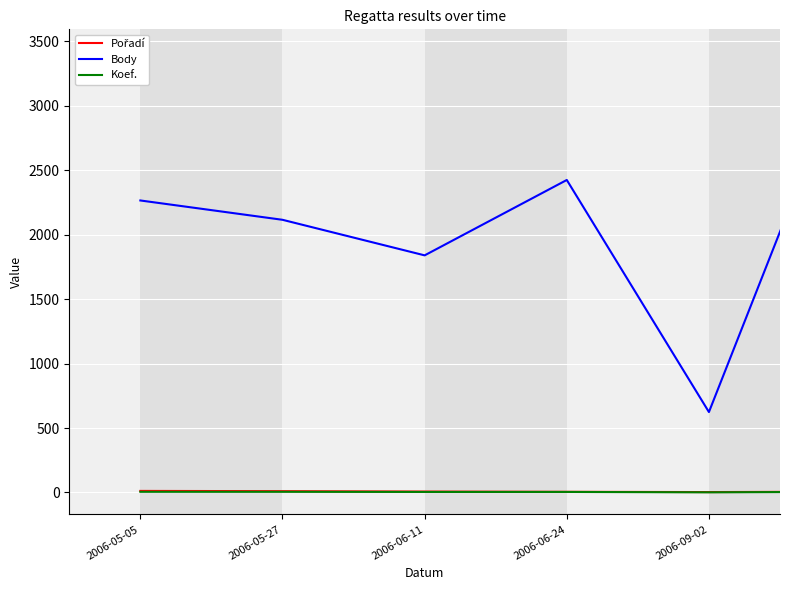

What is the greatest value displayed?

3423